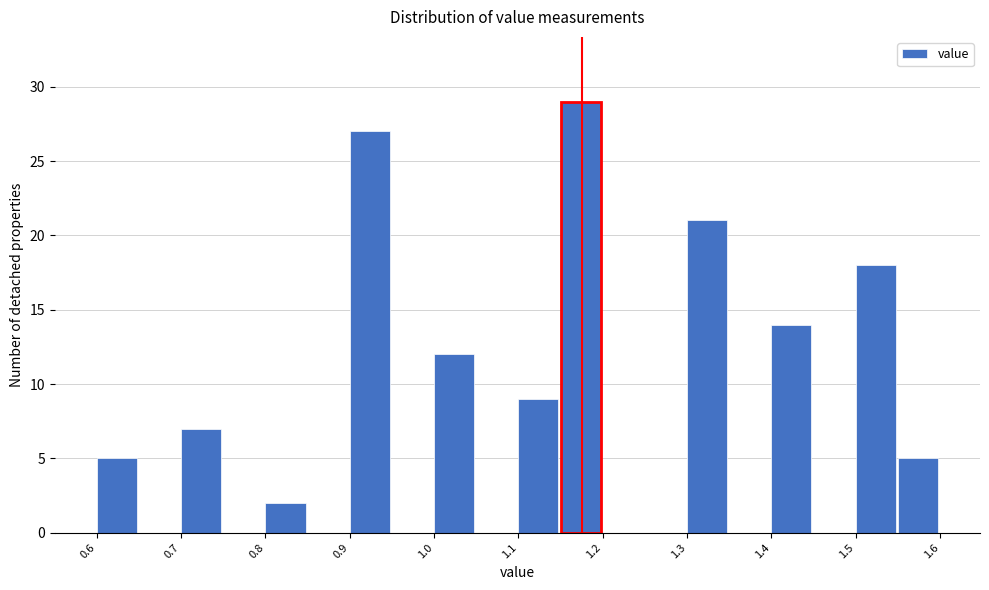

What is the height of the bar covering 1.50 to 1.55 on the x-axis? The values are not printed on the chart, so give them approximately, as read against the axis.

18